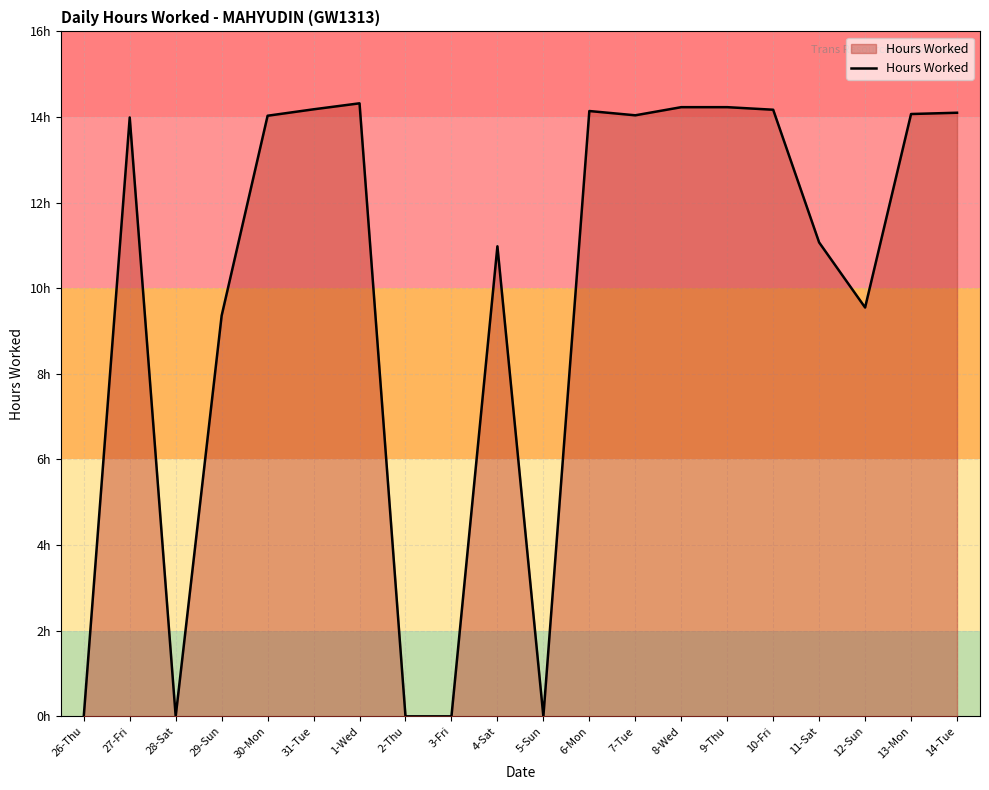

What is the difference between the maximum and minimum values?

14.3